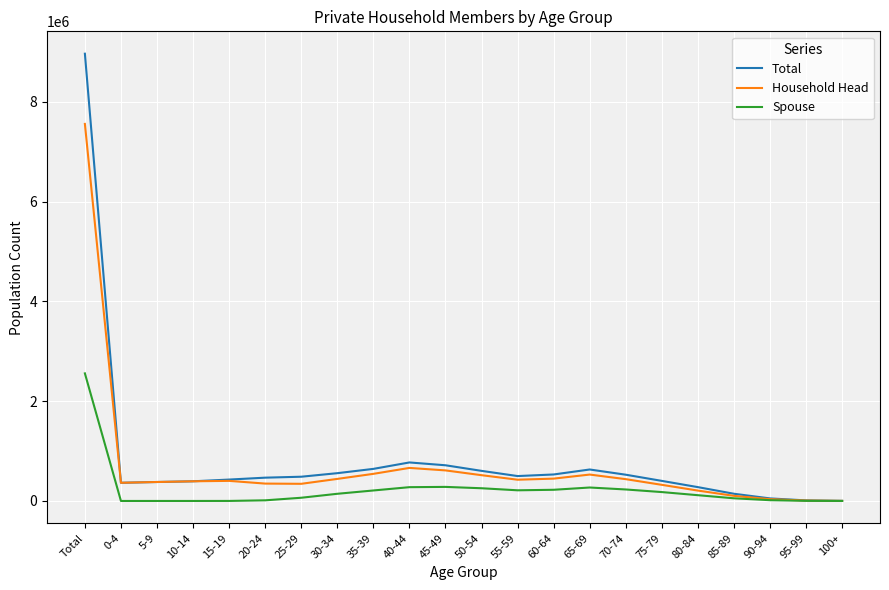

In Spouse, how many points are lower than both neighbors (excluding endpoints)?

2